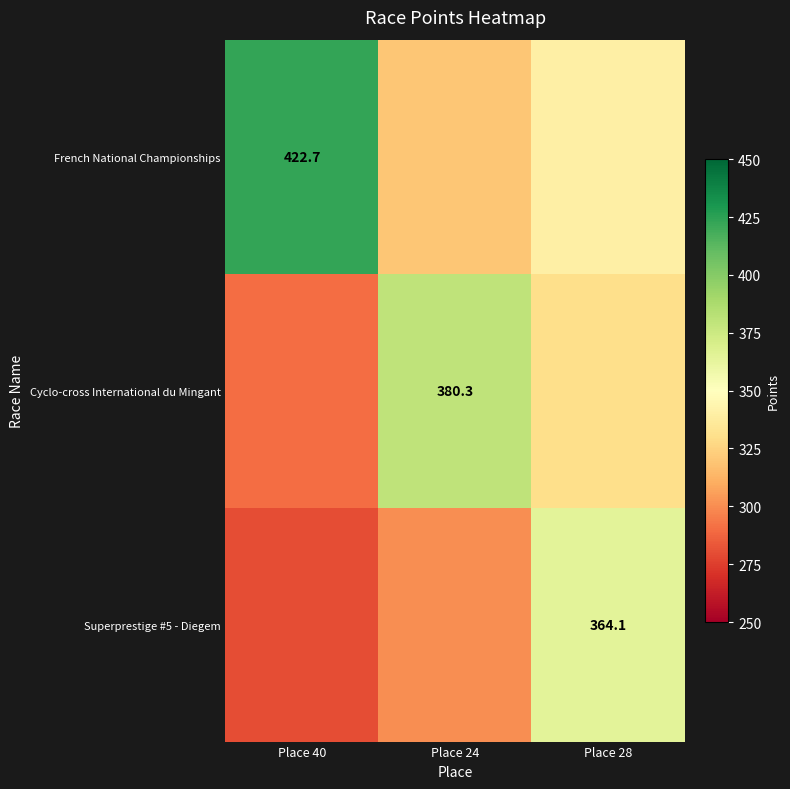

The French National Championships series shows 251.9 at Place 40. True or false?

False